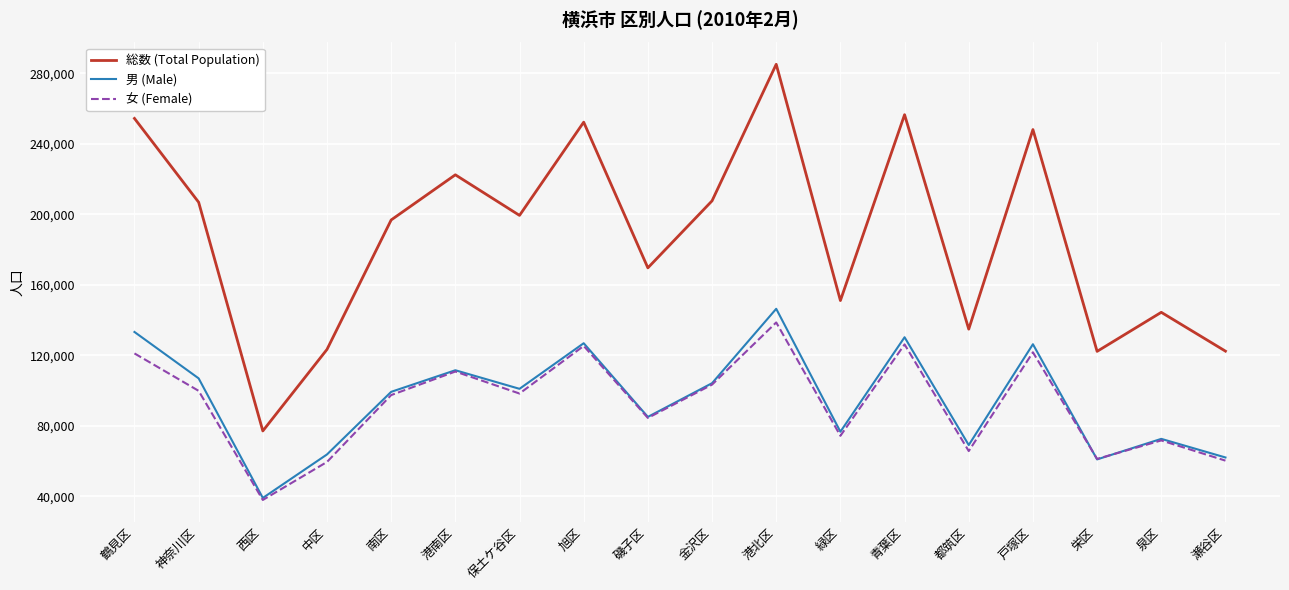

True or false: 総数 (Total Population) and 男 (Male) intersect in this chart.

False